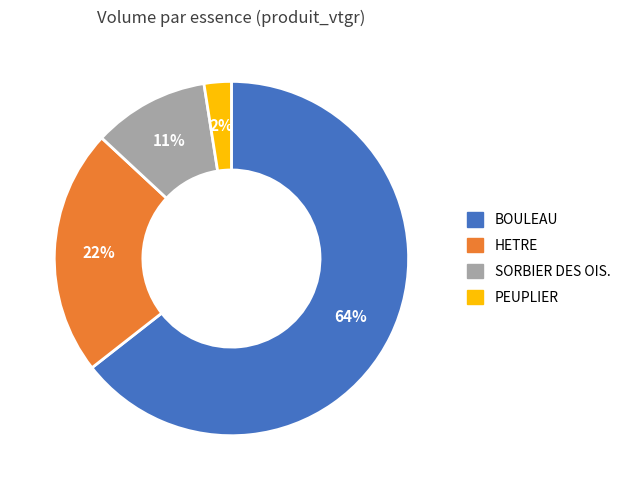

To the nearest percent, what portion does SORBIER DES OIS. represent?

11%